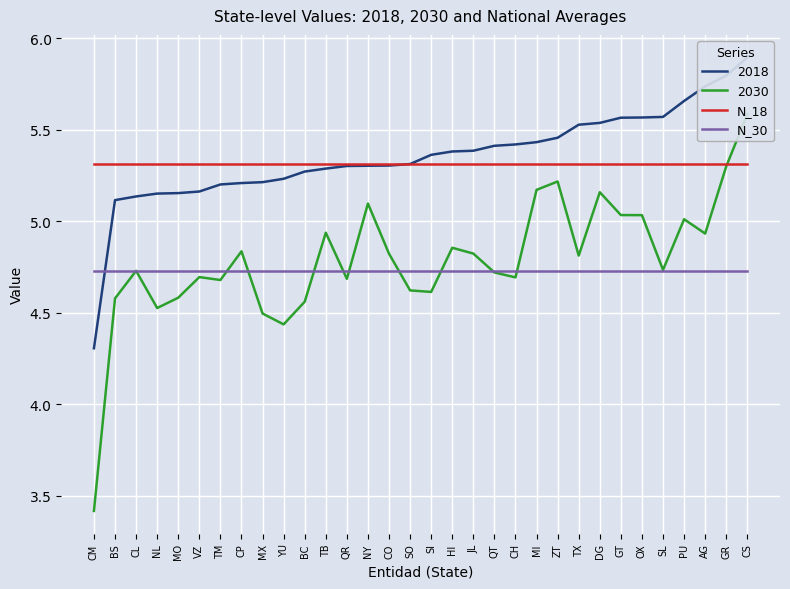

True or false: N_30 and N_18 cross at least once.

False